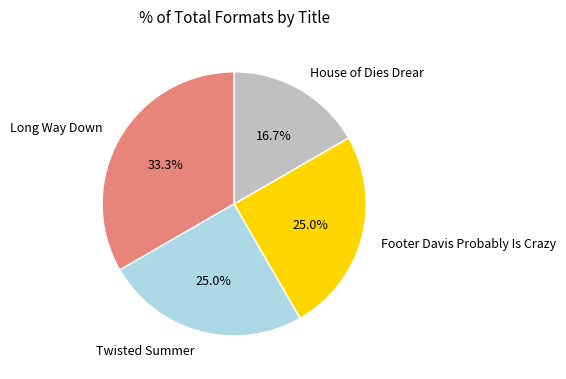

Combined, what portion of the pie is House of Dies Drear and Footer Davis Probably Is Crazy?

41.7%